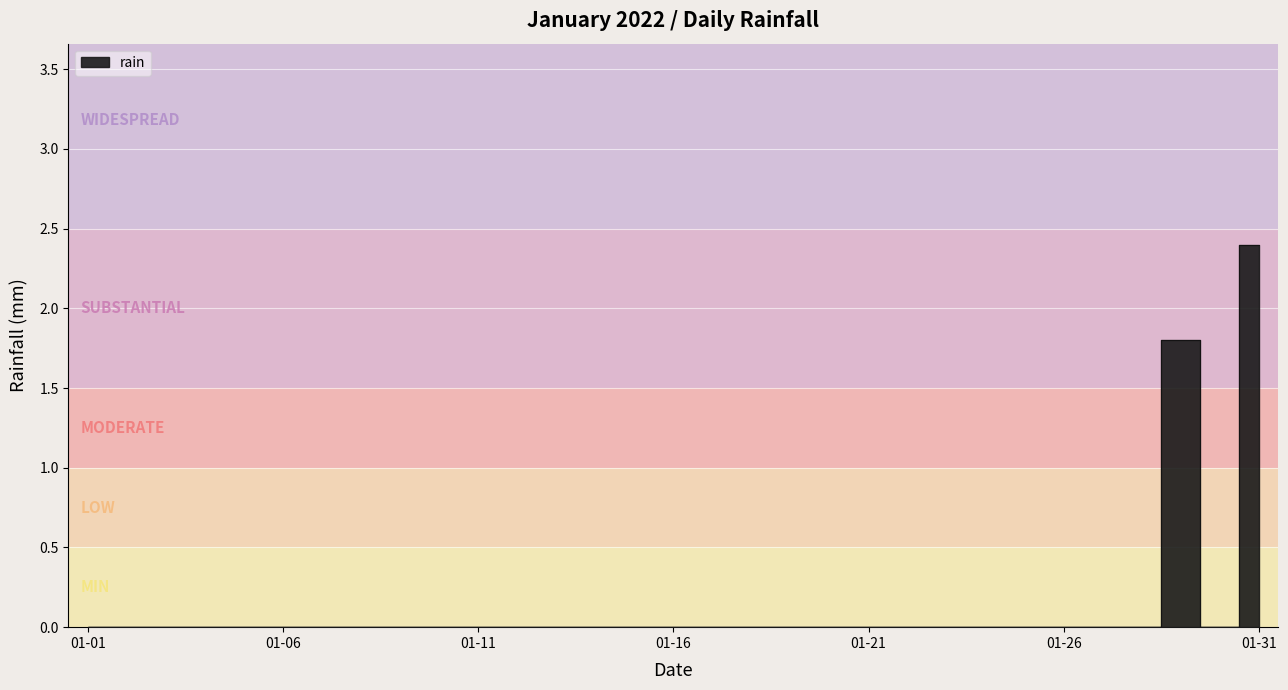

How many distinct data groups are displayed?

1